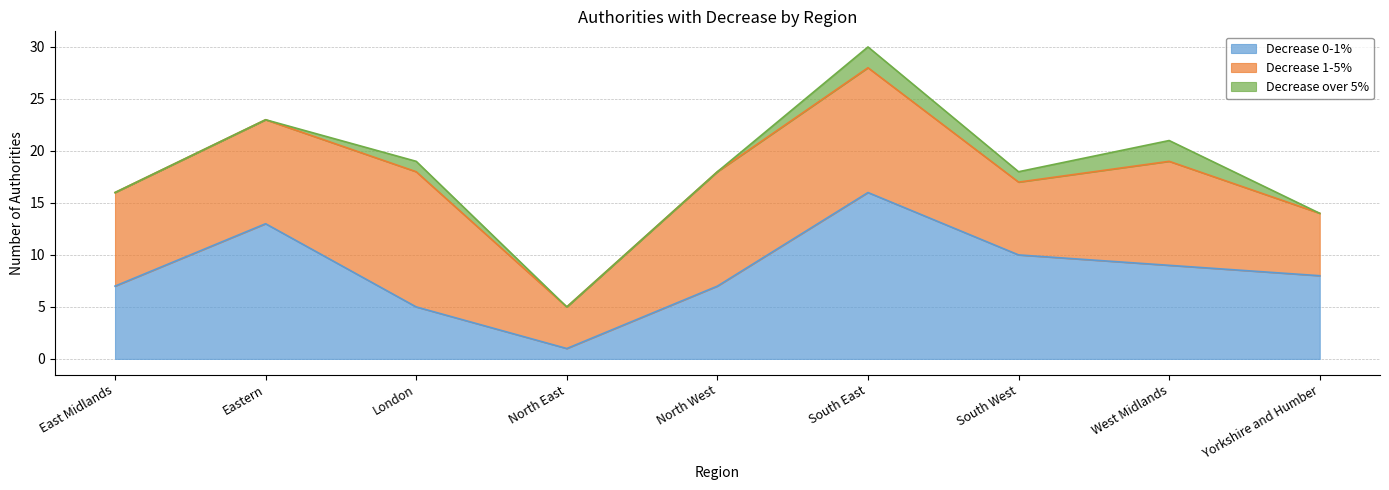

Count the Decrease over 5% values in the range 0 to 1.

7